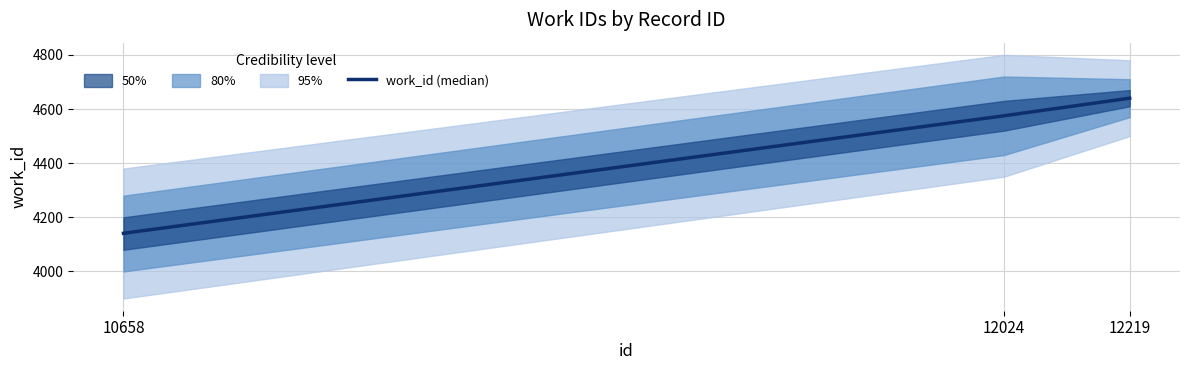

Which has a higher value, 12024 or 10658?

12024